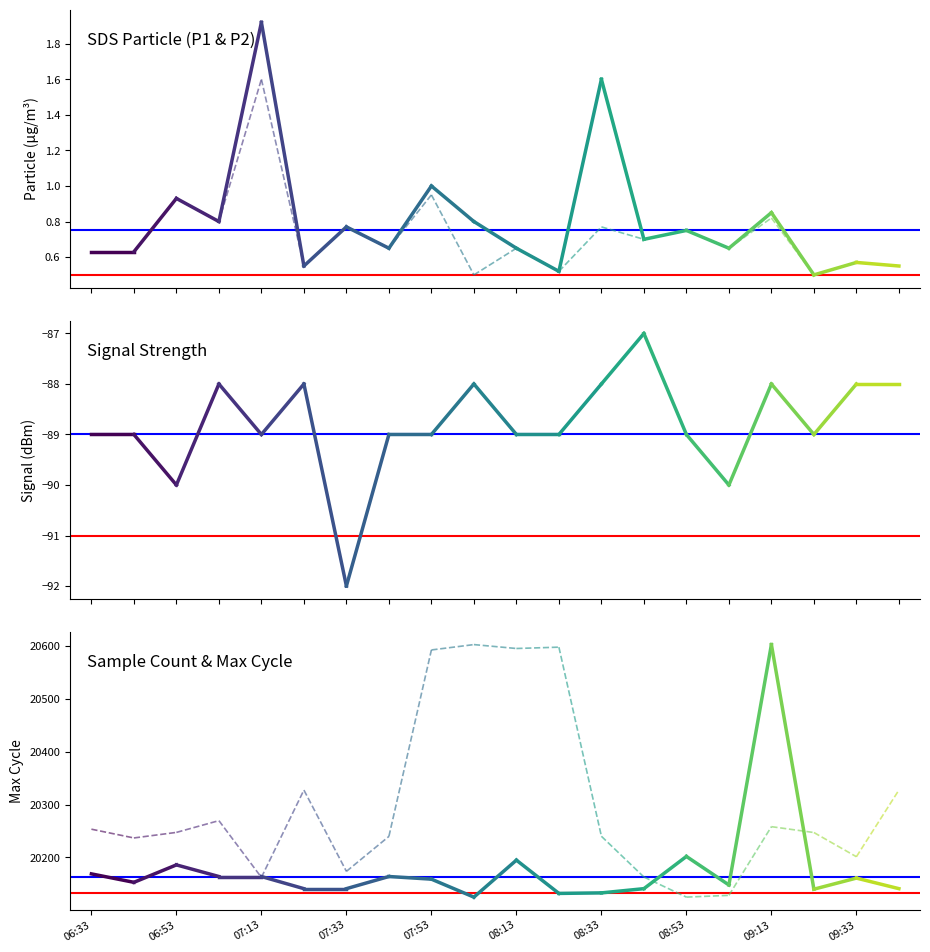

The Max_cycle series shows 20169.0 at 06:33. True or false?

True